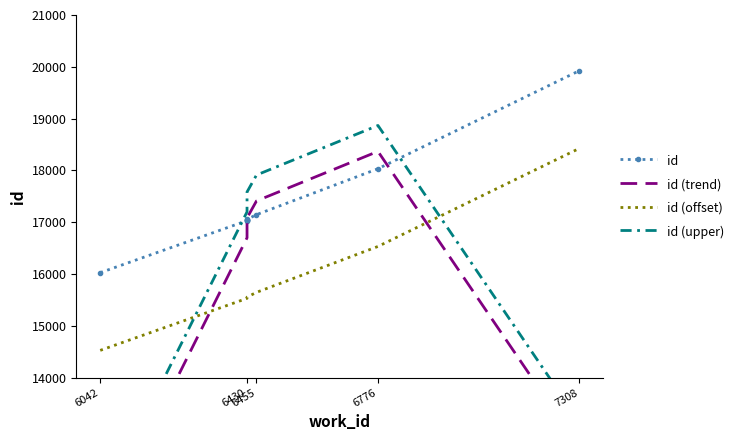

Reading left to right, transcribe all the data shown in this chart.

id: 16026.0	17030.0	17042.0	17045.0	17049.0	17050.0	17054.0	17146.0	18032.0	19924.0
id (trend): 11018.7	16699.3	17039.0	17045.3	17048.0	17051.0	17083.3	17410.7	18367.3	12652.0
id (offset): 14526.0	15530.0	15542.0	15545.0	15549.0	15550.0	15554.0	15646.0	16532.0	18424.0
id (upper): 11518.7	17199.3	17539.0	17545.3	17548.0	17551.0	17583.3	17910.7	18867.3	13152.0